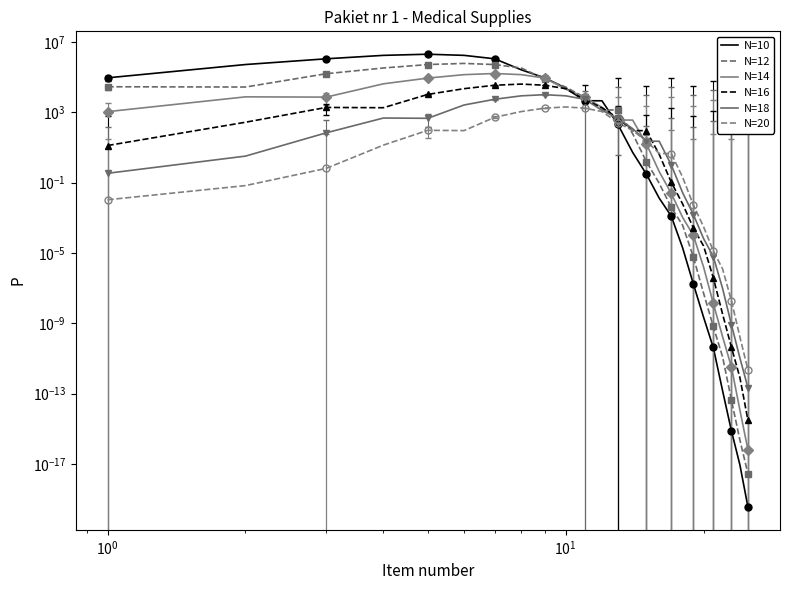

How many times do N=18 and N=12 cross each other?

1